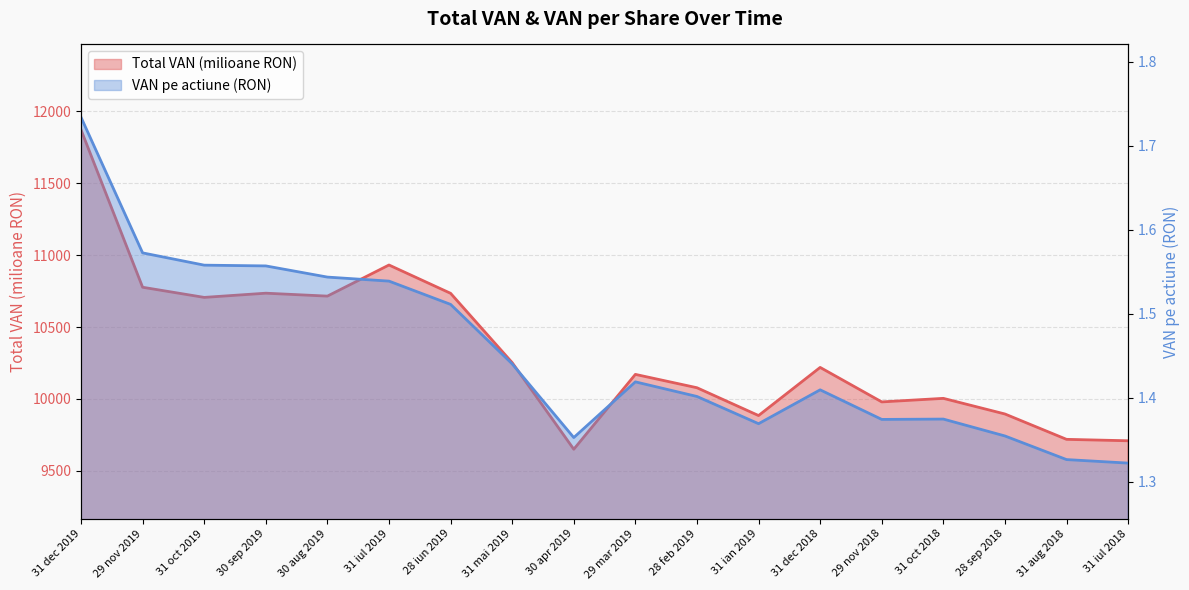

Reading left to right, extract all data points from this chart.

Total VAN (milioane RON): 31 dec 2019=11871.5	29 nov 2019=10776.8	31 oct 2019=10706.3	30 sep 2019=10735.5	30 aug 2019=10715.2	31 iul 2019=10931.5	28 iun 2019=10734.7	31 mai 2019=10252.7	30 apr 2019=9650.5	29 mar 2019=10171.0	28 feb 2019=10078.2	31 ian 2019=9884.8	31 dec 2018=10219.4	29 nov 2018=9979.7	31 oct 2018=10004.4	28 sep 2018=9895.7	31 aug 2018=9719.4	31 iul 2018=9709.5
VAN pe actiune (RON): 31 dec 2019=1.7	29 nov 2019=1.6	31 oct 2019=1.6	30 sep 2019=1.6	30 aug 2019=1.5	31 iul 2019=1.5	28 iun 2019=1.5	31 mai 2019=1.4	30 apr 2019=1.4	29 mar 2019=1.4	28 feb 2019=1.4	31 ian 2019=1.4	31 dec 2018=1.4	29 nov 2018=1.4	31 oct 2018=1.4	28 sep 2018=1.4	31 aug 2018=1.3	31 iul 2018=1.3